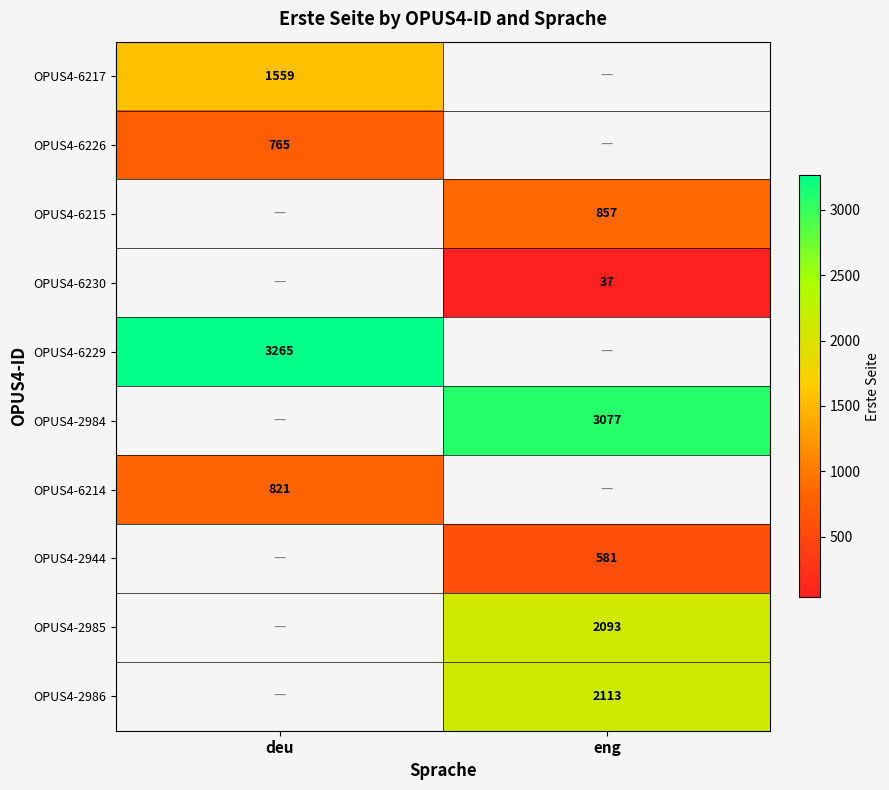

Is it true that OPUS4-2986 equals 2113 at eng?

True